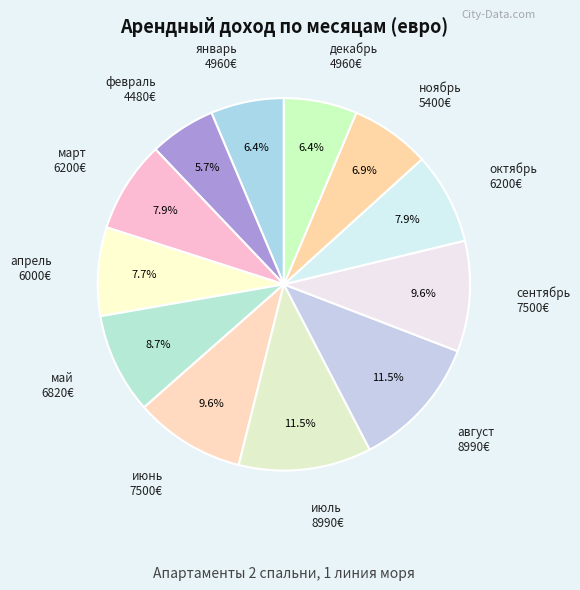

Count the number of slices in the pie.

12